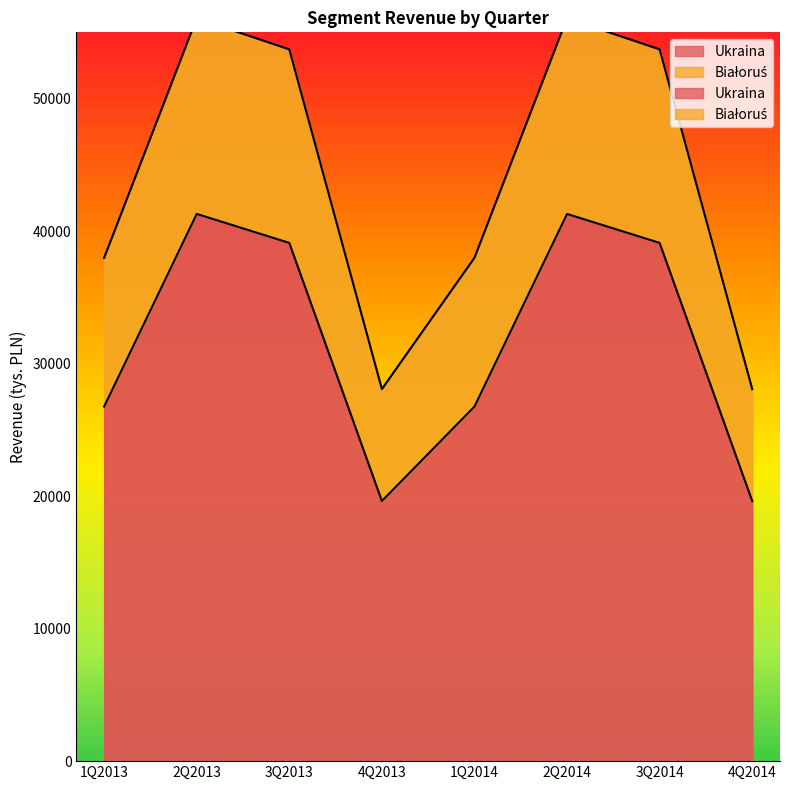

Reading left to right, what are all the values shown in this chart?

Ukraina: 26757	41294	39108	19630	26757	41294	39108	19630
Białoruś: 37984	56060	53710	28074	37984	56060	53710	28074